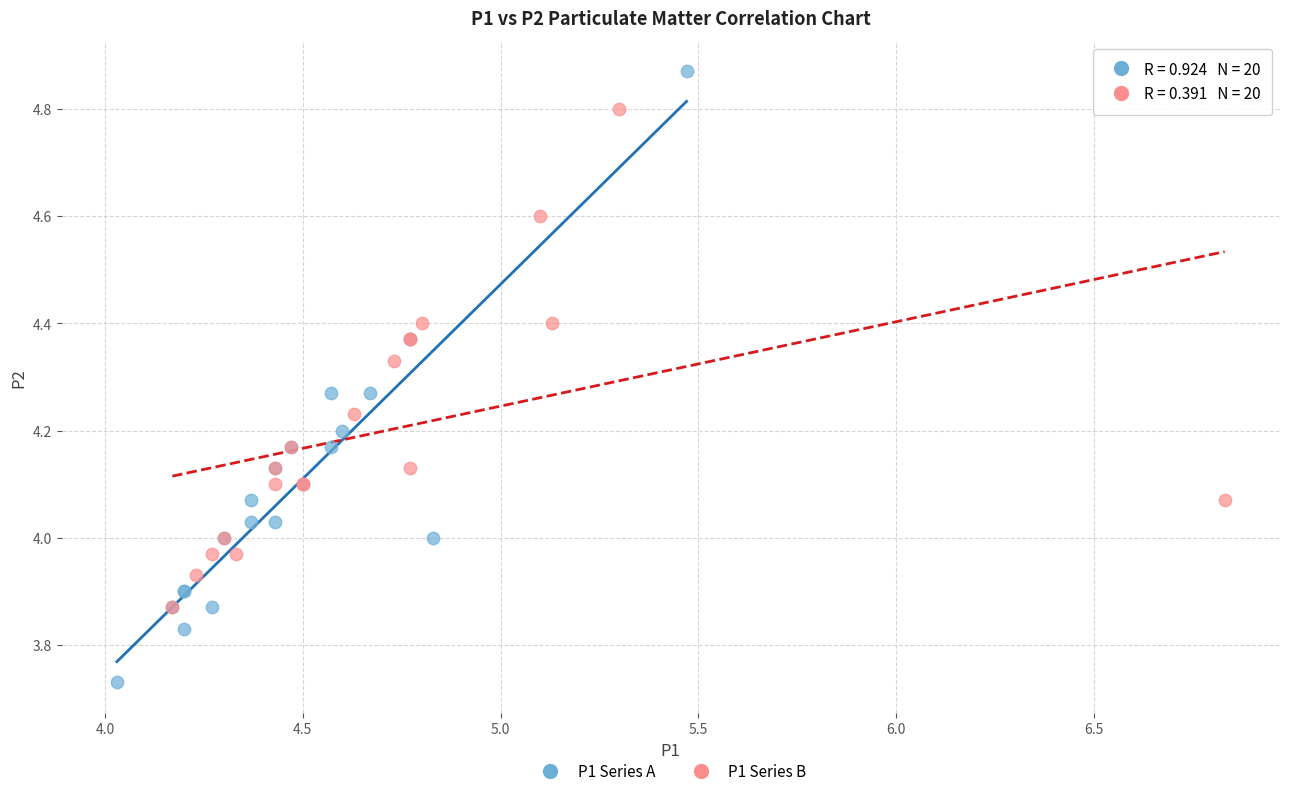

Which series has the widest spread of Y values?

P1 Series A